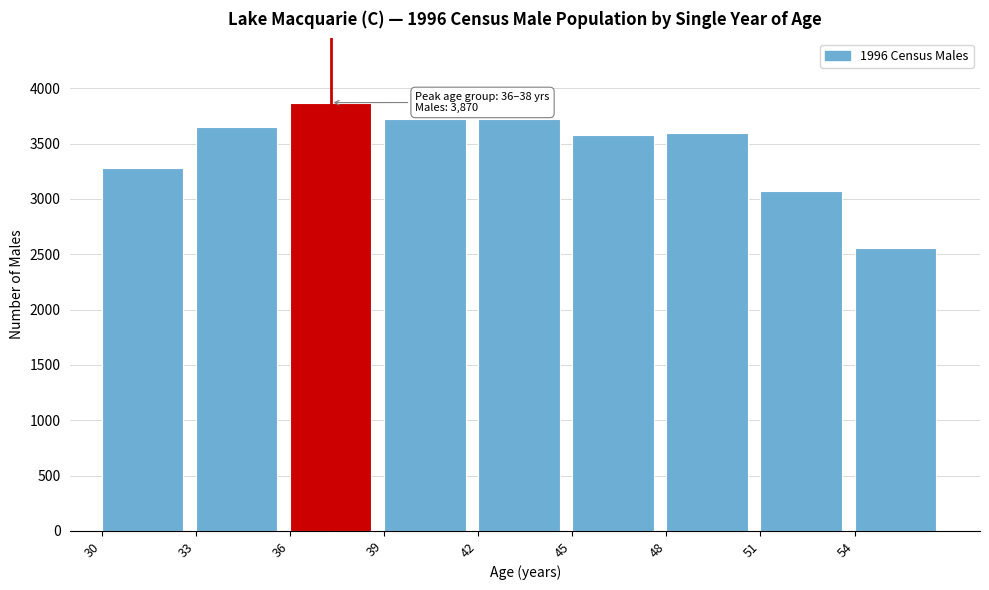

What is the minimum value shown in the chart?

2554